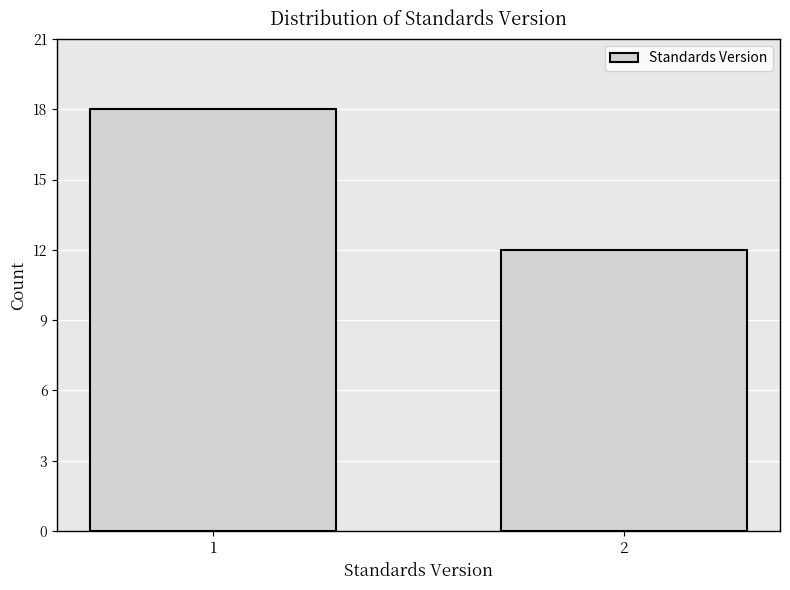

Reading left to right, what are all the values shown in this chart?

1=18	2=12